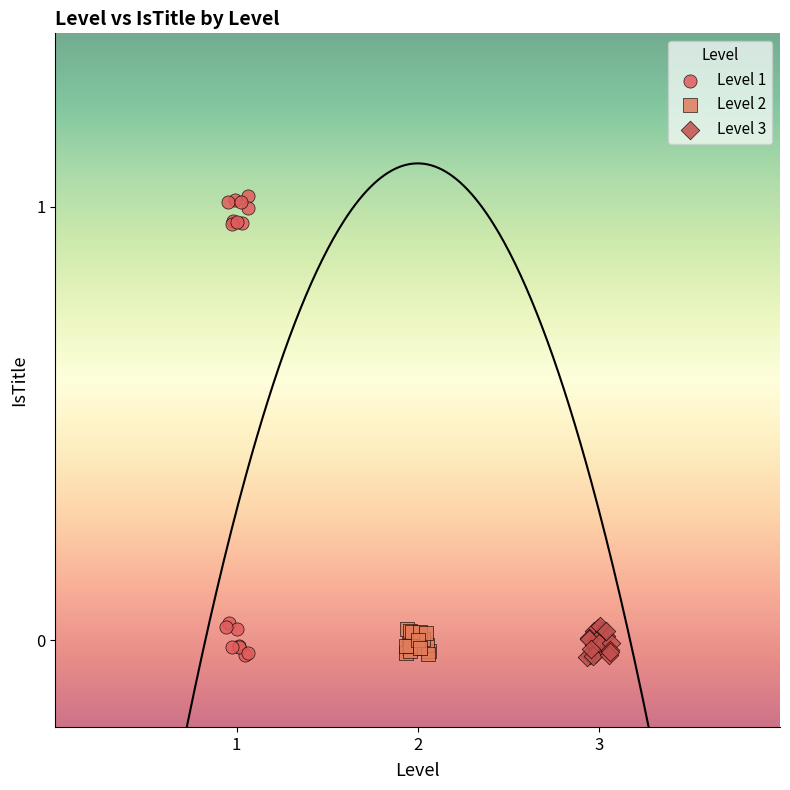

Which series contains the highest Y value?

Level 1